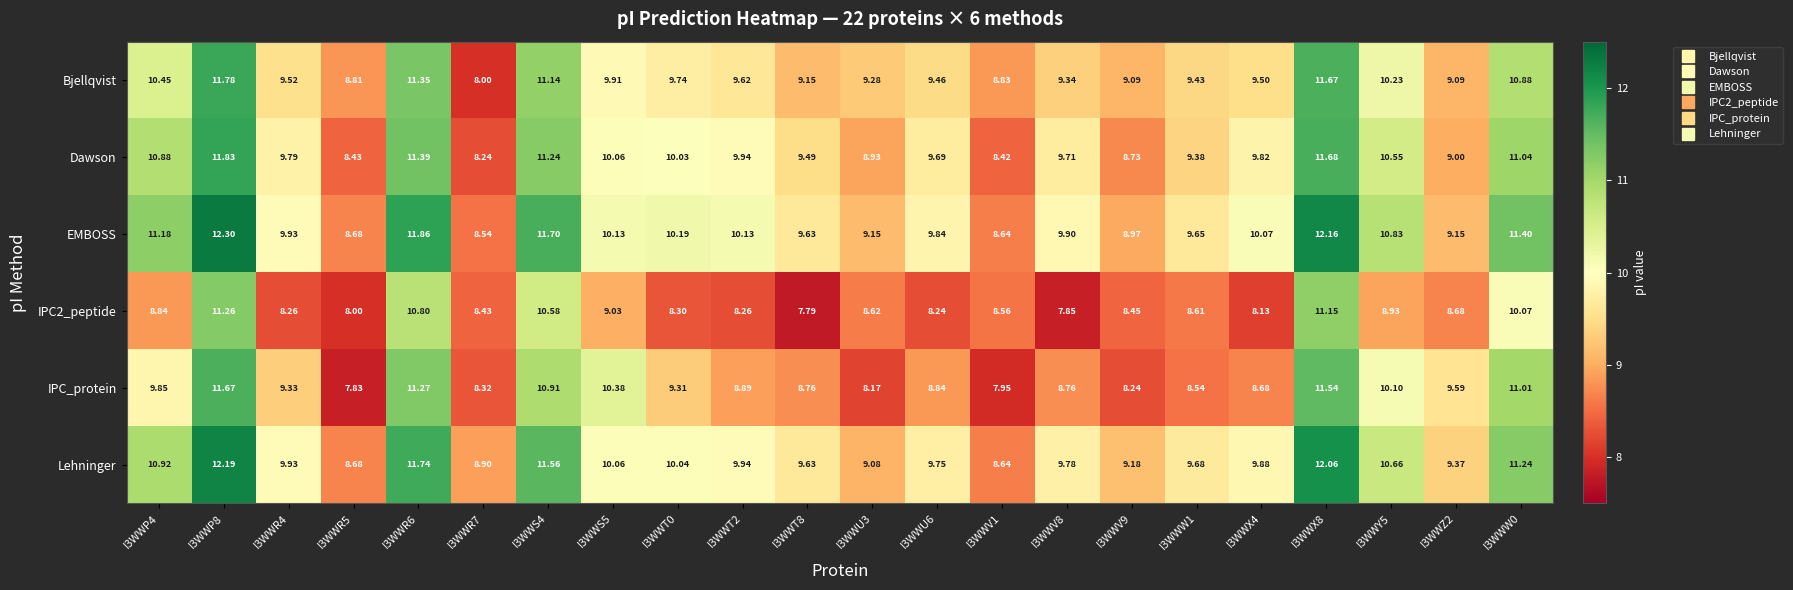

Which series changed the most between I3WWS5 and I3WWV8?

IPC_protein